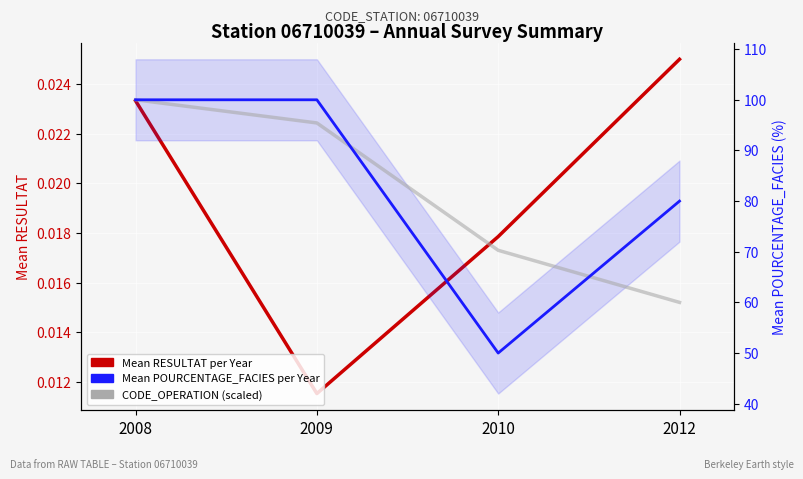

Is it true that Mean POURCENTAGE_FACIES per Year equals 145.9 at 2009?

False